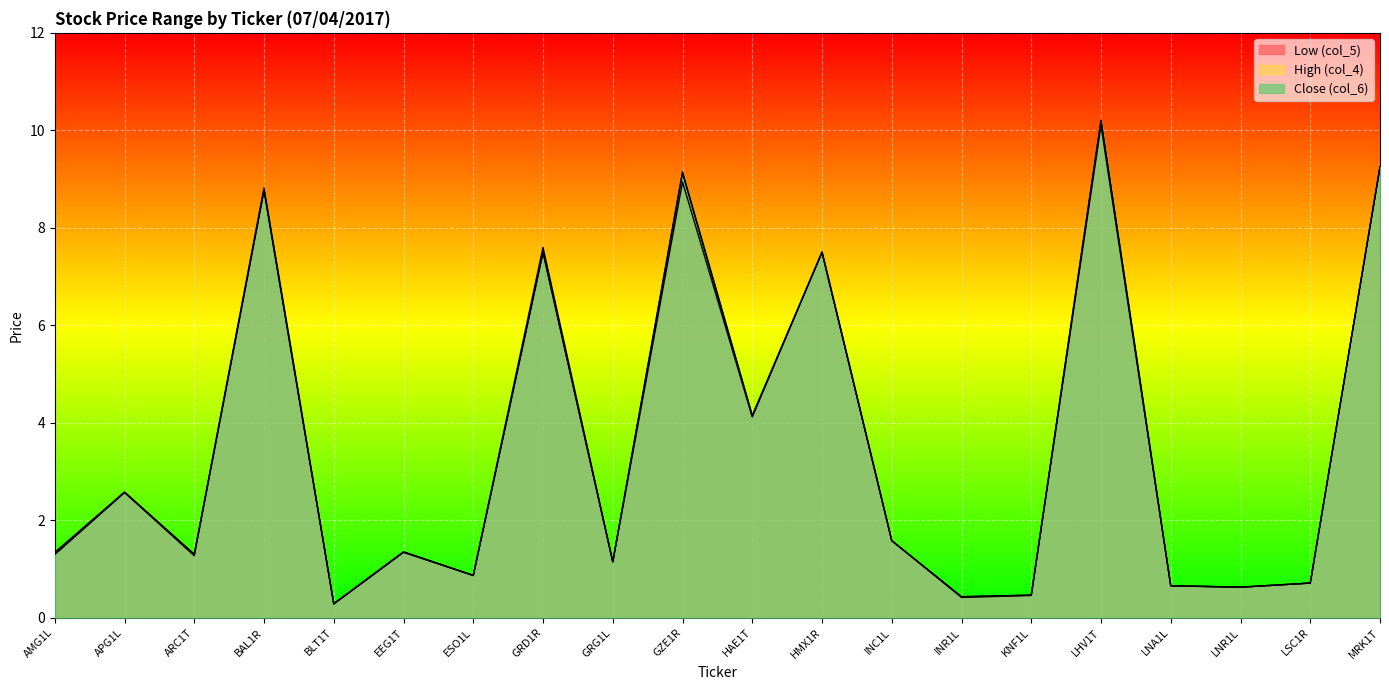

Count the number of categories in the chart.

20